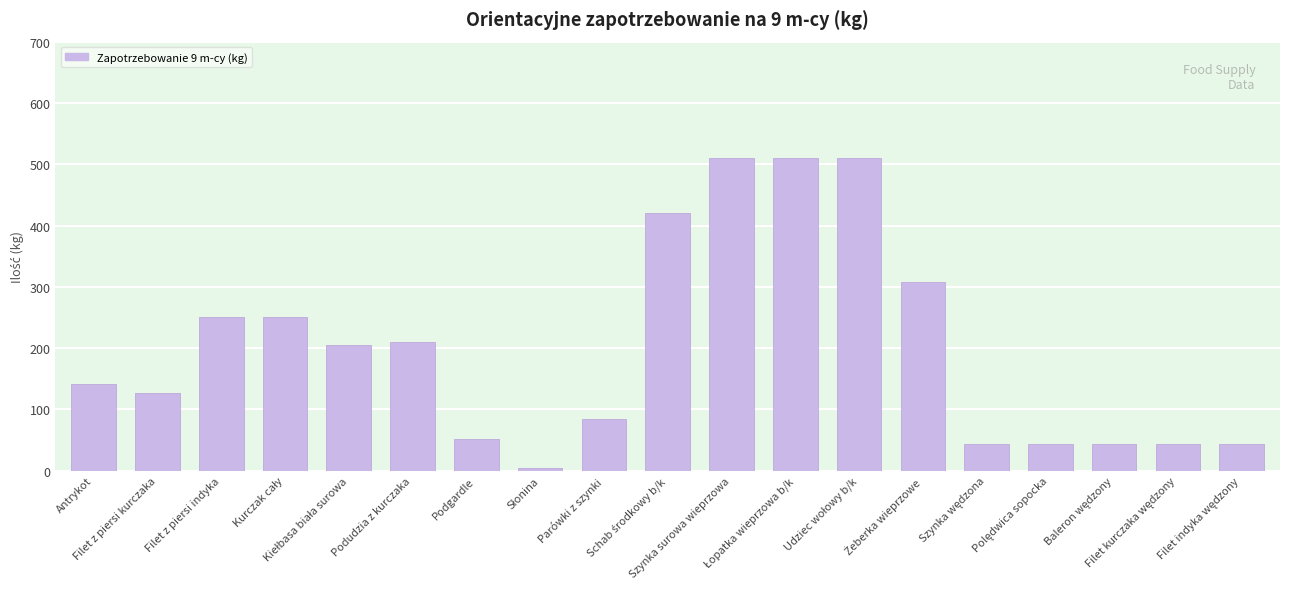

What is the value of the 16th bar from the left?

43